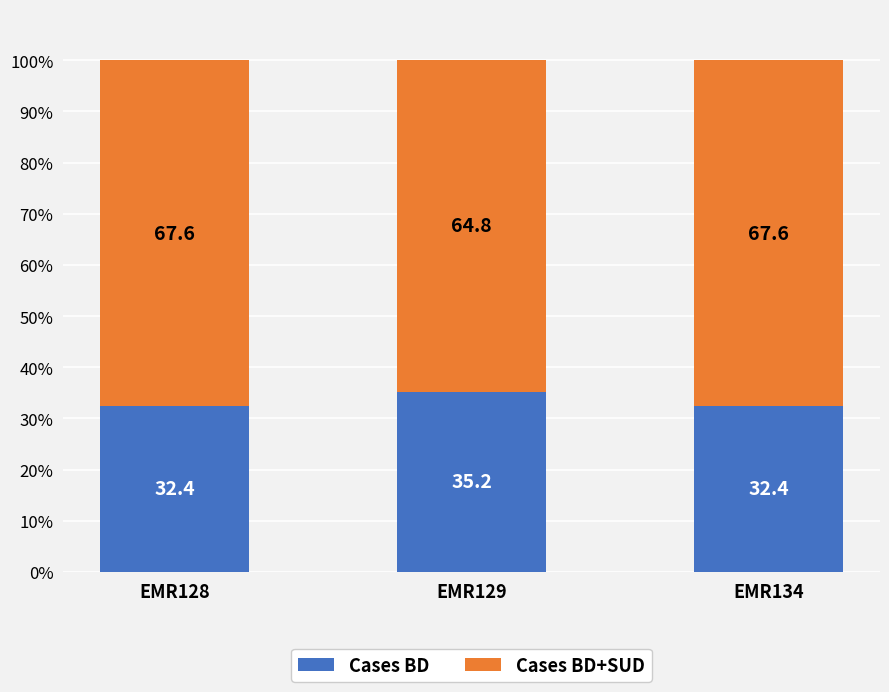

What is the difference between the maximum and minimum values in the Cases BD series?

2.8